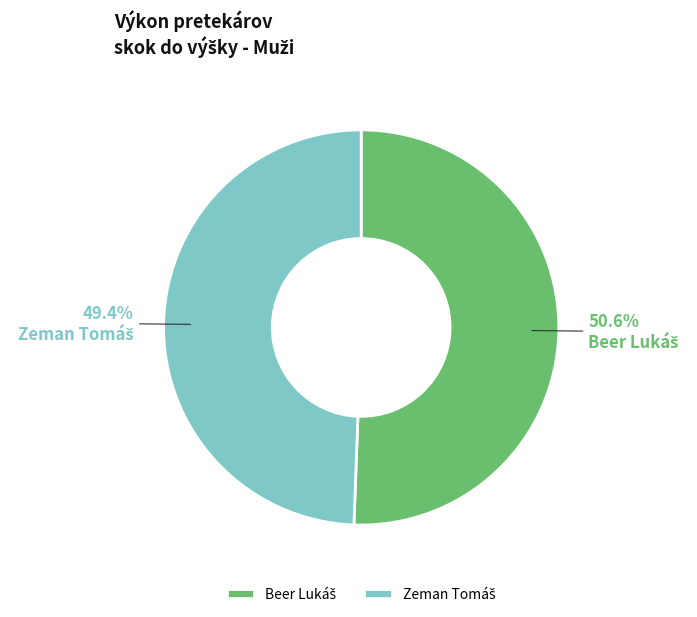

Does any single category account for the majority?

Yes